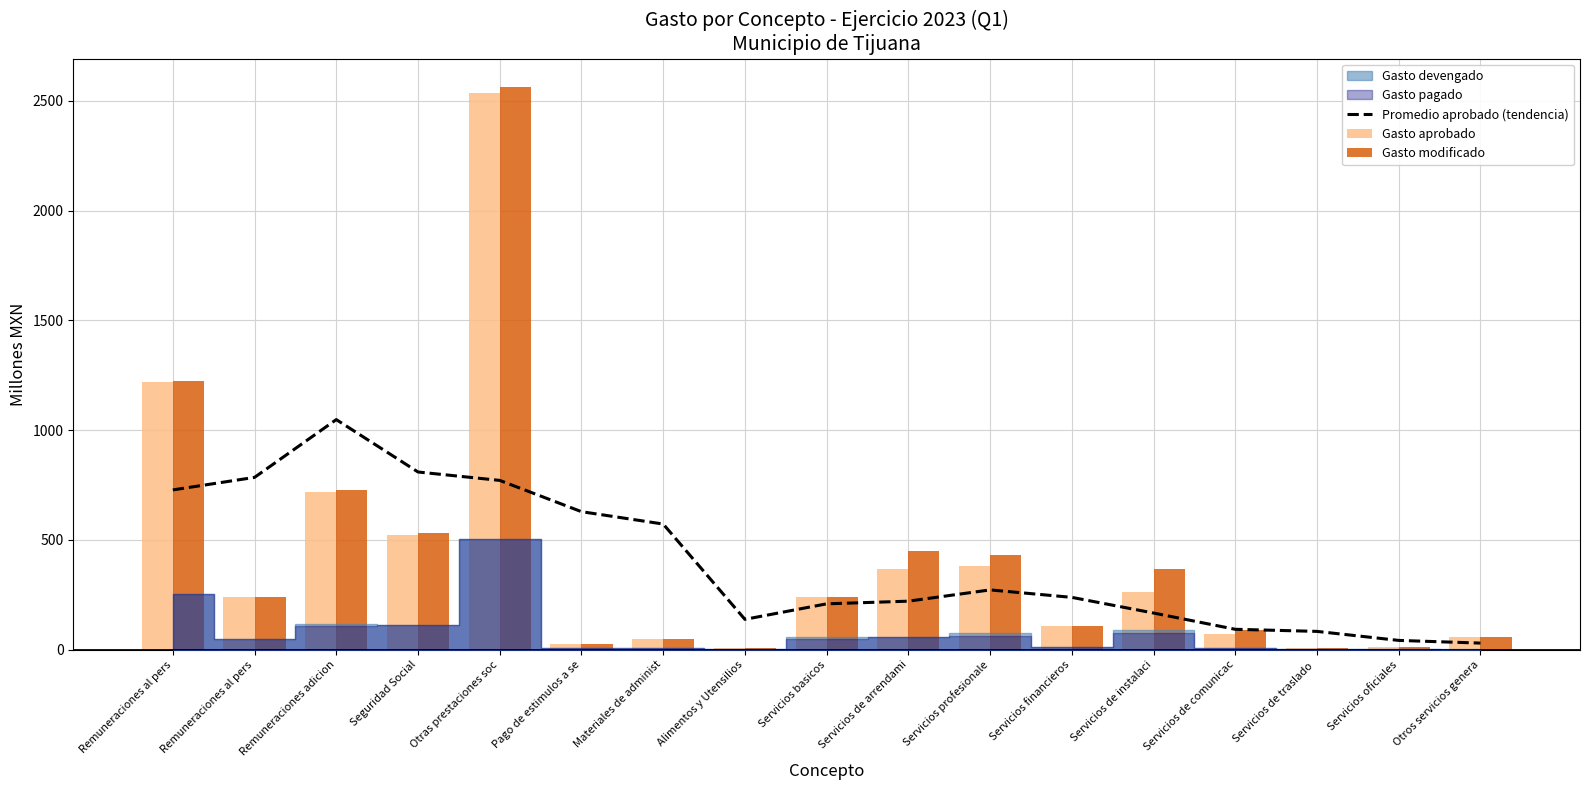

What is the average value of the Gasto aprobado series?

401.9